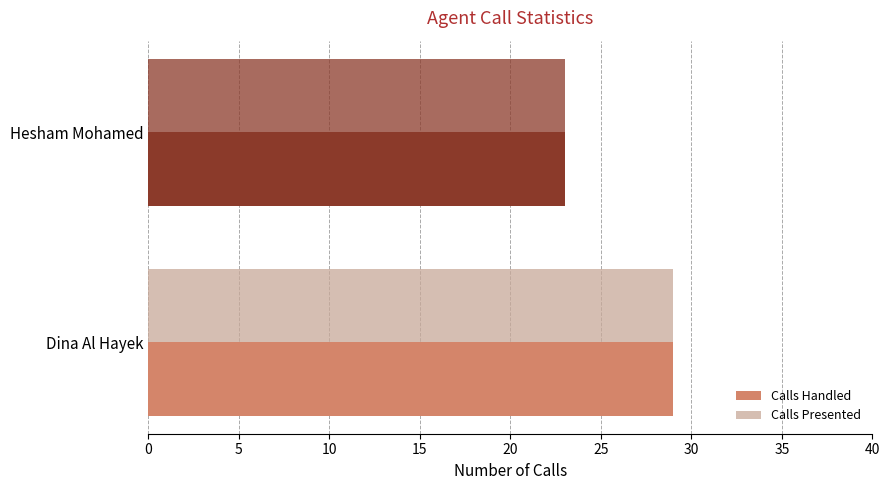

Which series has the largest total across all categories?

Calls Handled